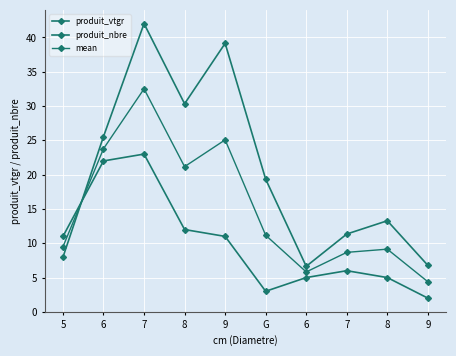

Where is mean nearest to the value 18?

8